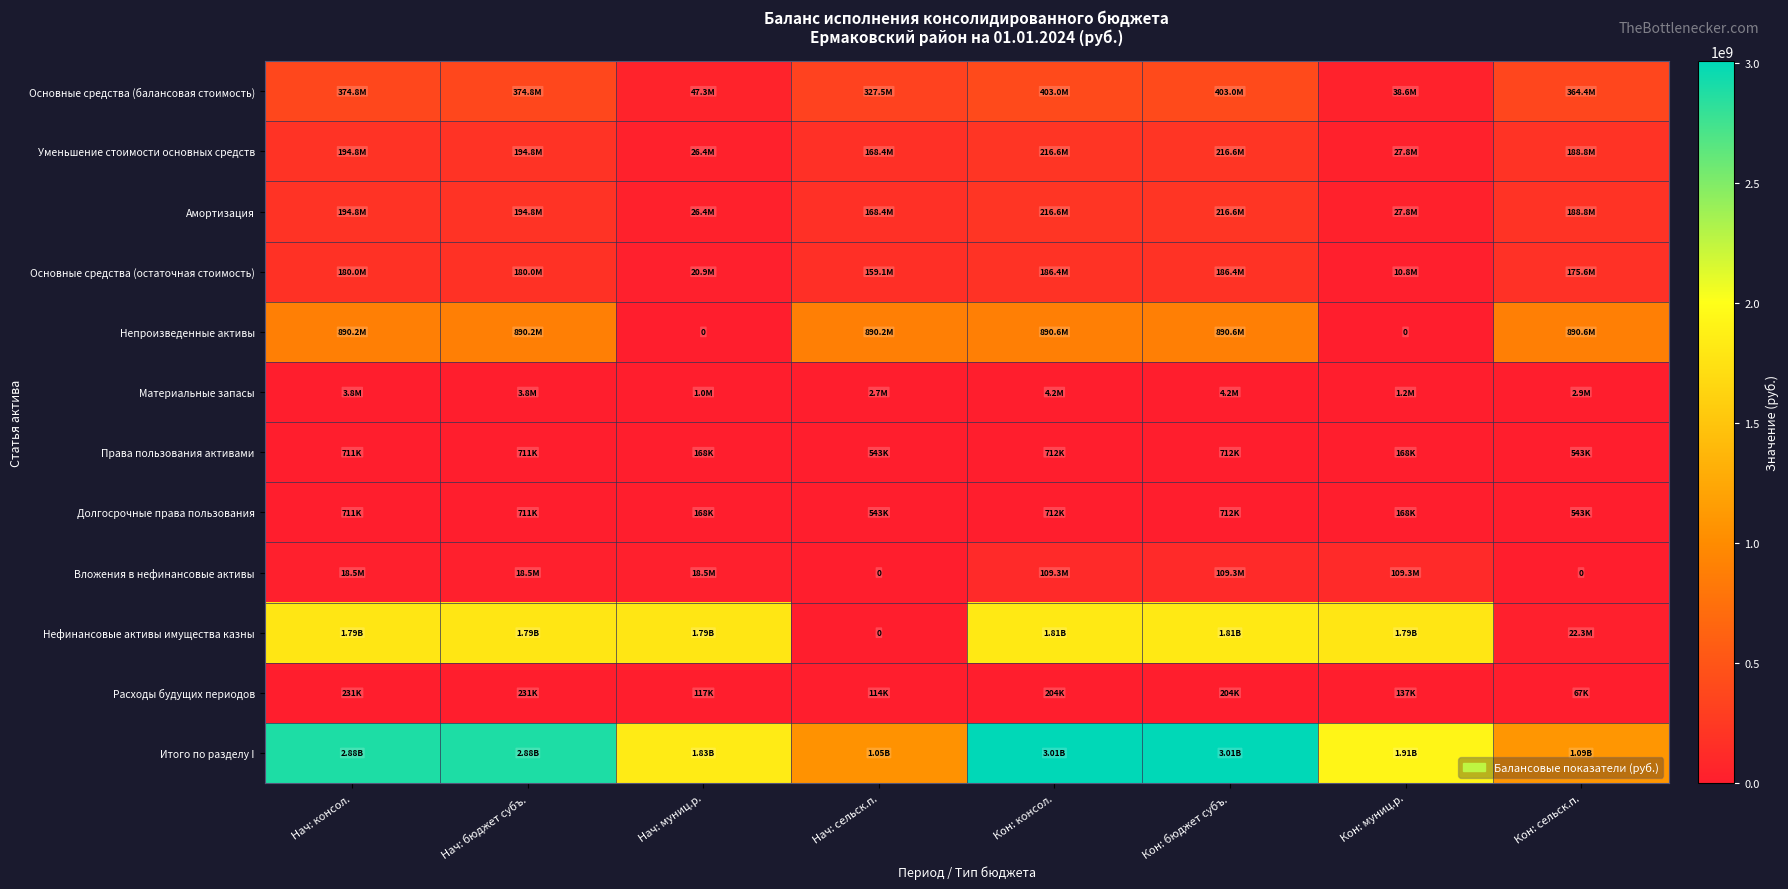

True or false: Непроизведенные активы has a value of 890619971.5 at Кон: сельск.п..

True